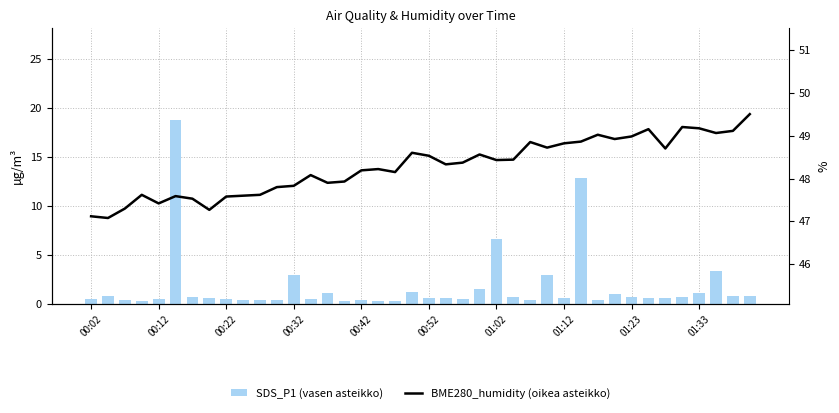

What is the spread (max minus min) of values at 14?

46.8